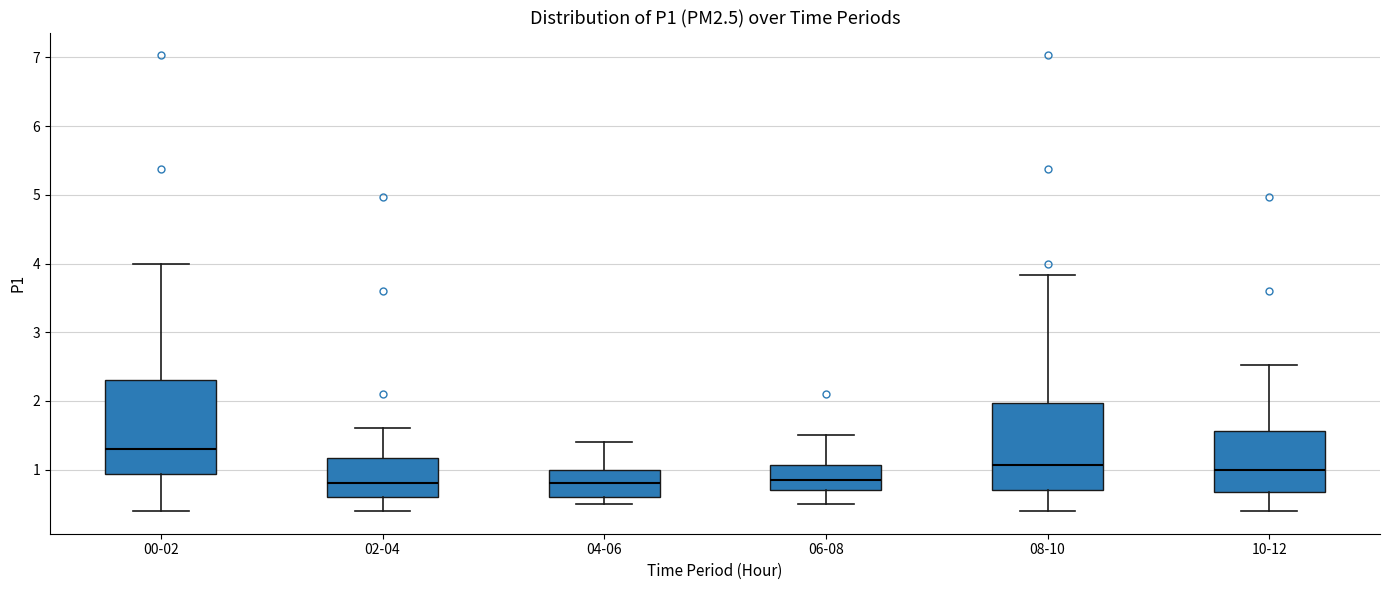

Which box's median line is the highest?

00-02